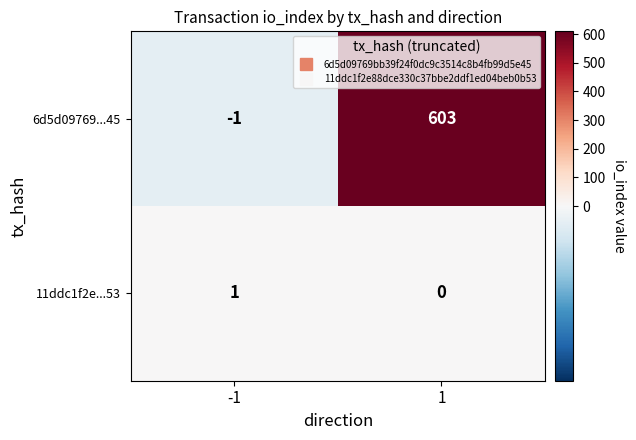

The 6d5d09769...45 series shows 884 at 1. True or false?

False